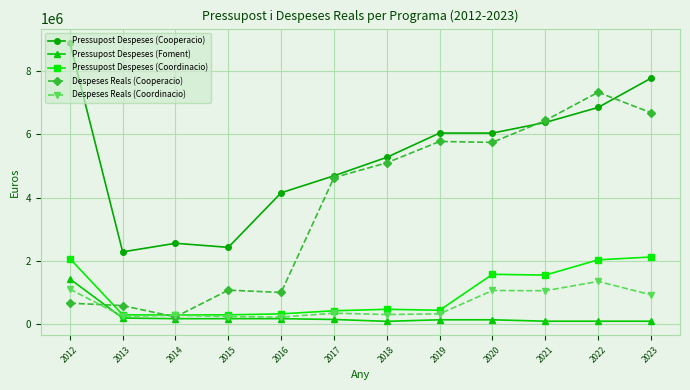

How many lines are shown in the chart?

5